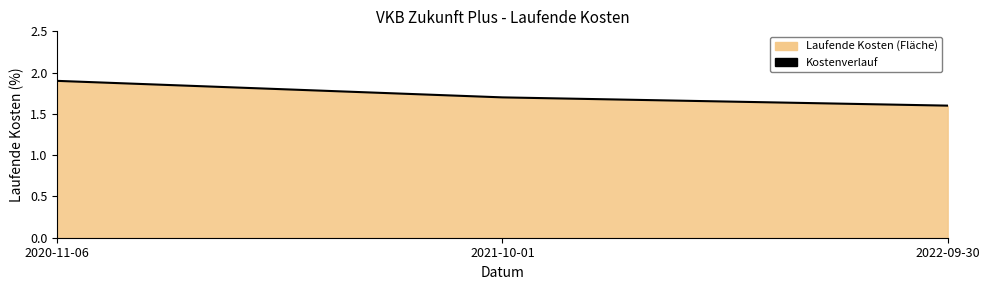

What is the change in value from 2020-11-06 to 2021-10-01?

-0.2